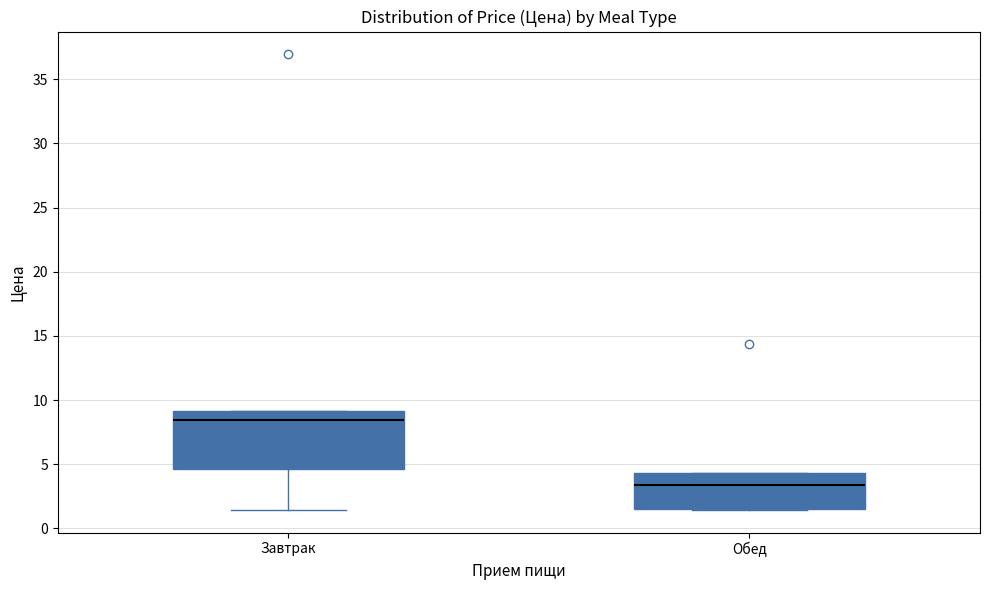

Which box is the tallest, from its lower edge to its upper edge?

Завтрак